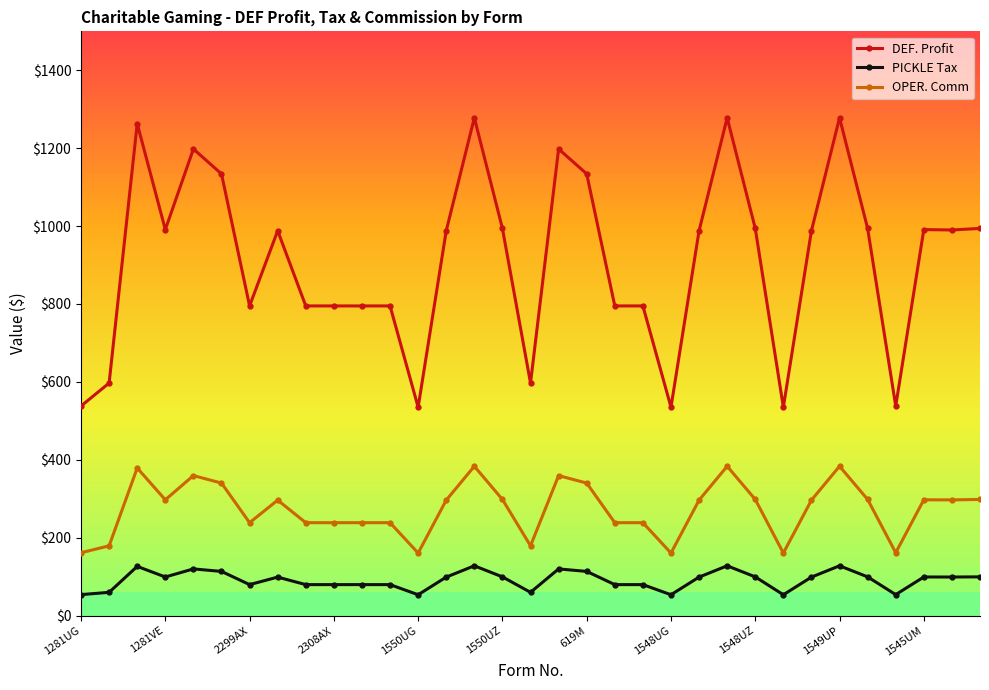

What is the difference between the second highest and second lowest values in the OPER. Comm series?

222.9